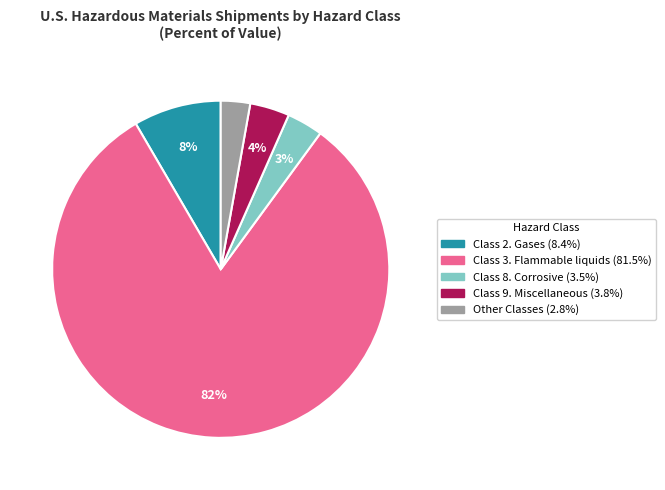

Is there any slice that represents more than half of the pie?

Yes